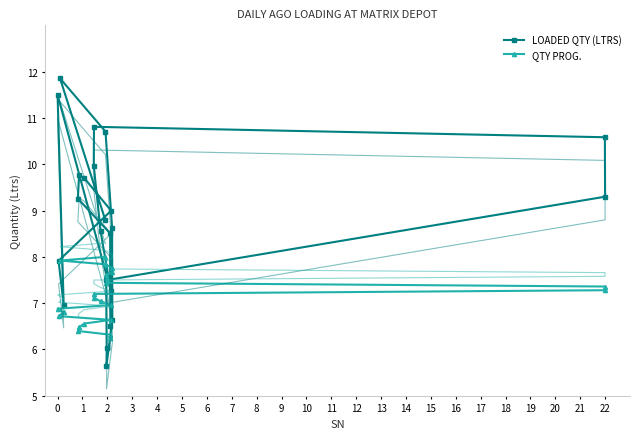

What is the maximum value for QTY PROG.?

8.0